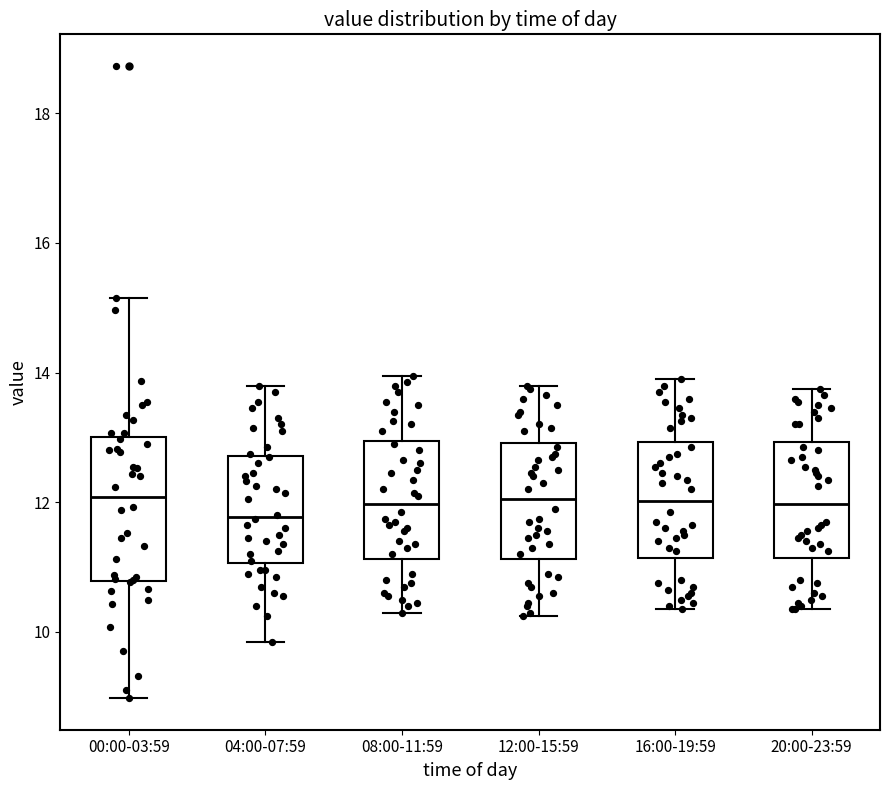

Which box is the tallest, from its lower edge to its upper edge?

00:00-03:59